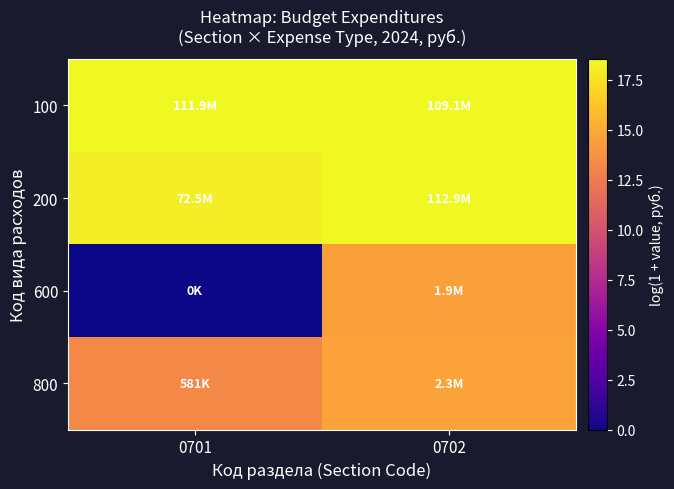

Reading left to right, transcribe all the data shown in this chart.

100: 0701=18.5	0702=18.5
200: 0701=18.1	0702=18.5
600: 0701=0.0	0702=14.4
800: 0701=13.3	0702=14.6